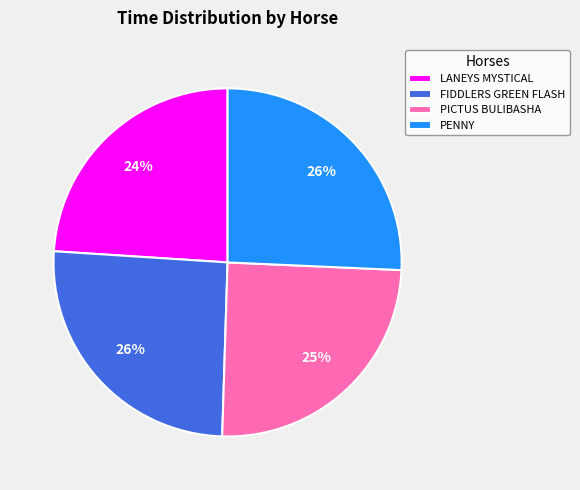

Is it true that FIDDLERS GREEN FLASH is 26% of the pie?

True